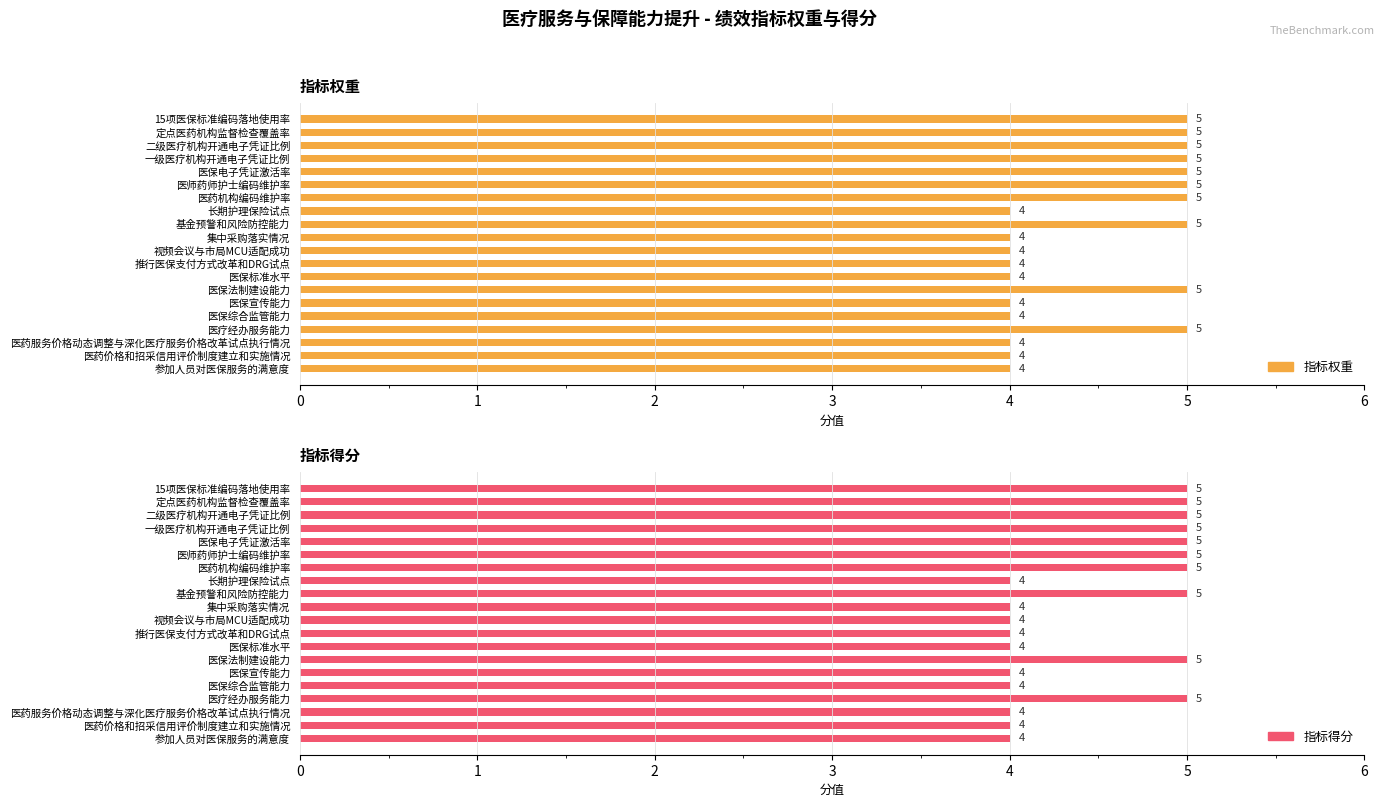

What is the sum of the 指标得分 values at 集中采购落实情况 and 二级医疗机构开通电子凭证比例?

9